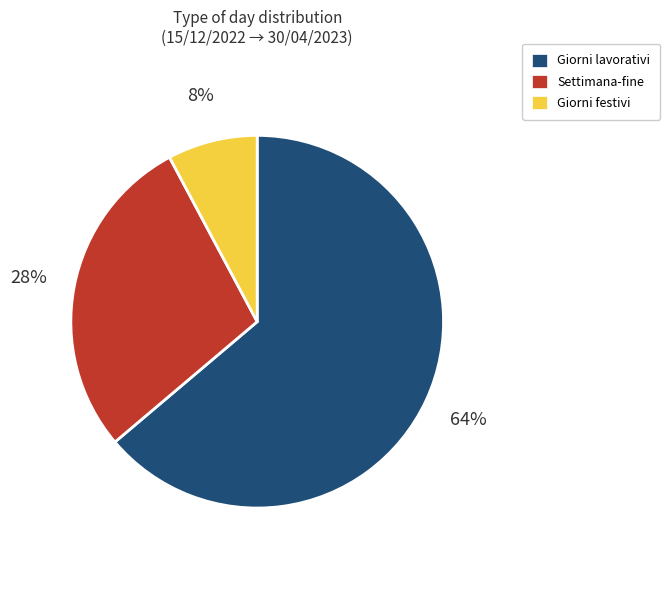

What percentage is the Giorni festivi slice, to the nearest percent?

8%